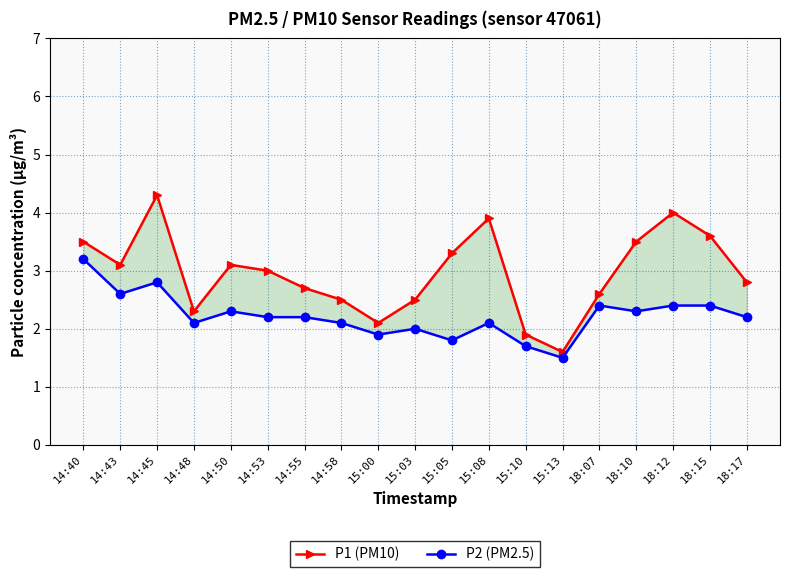

Where is P1 (PM10) nearest to the value 2?

15:00